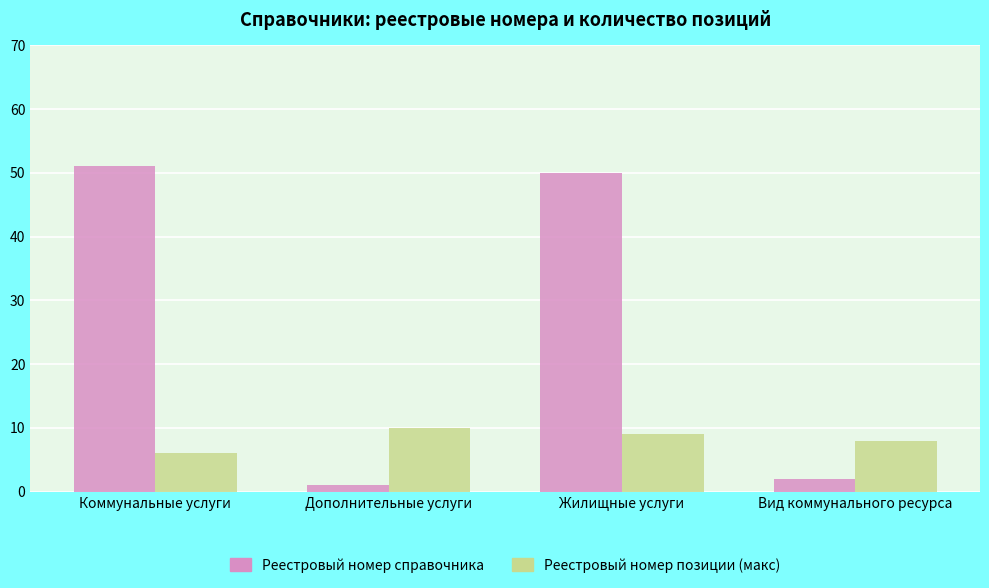

The Реестровый номер позиции (макс) series shows 9.0 at Жилищные услуги. True or false?

True